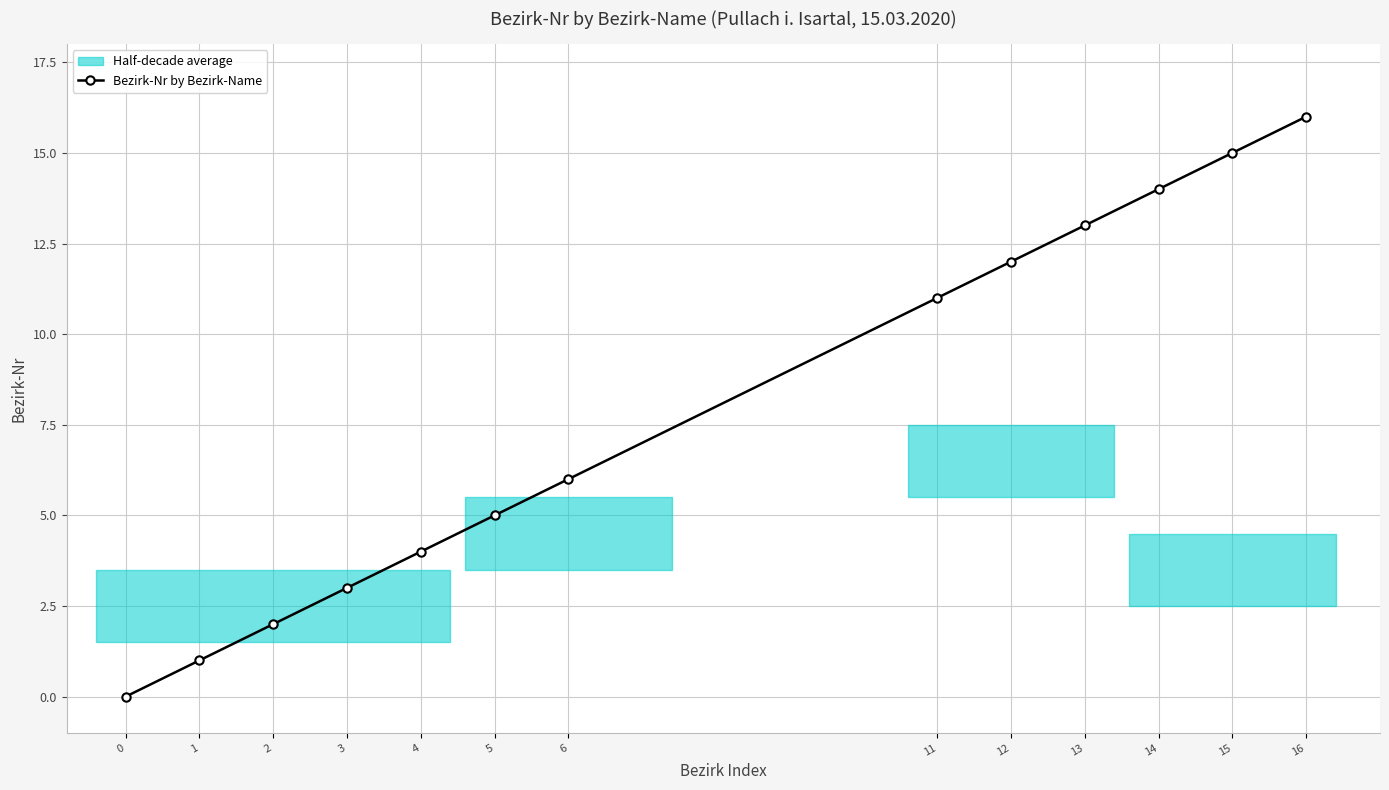

How many lines are shown in the chart?

1